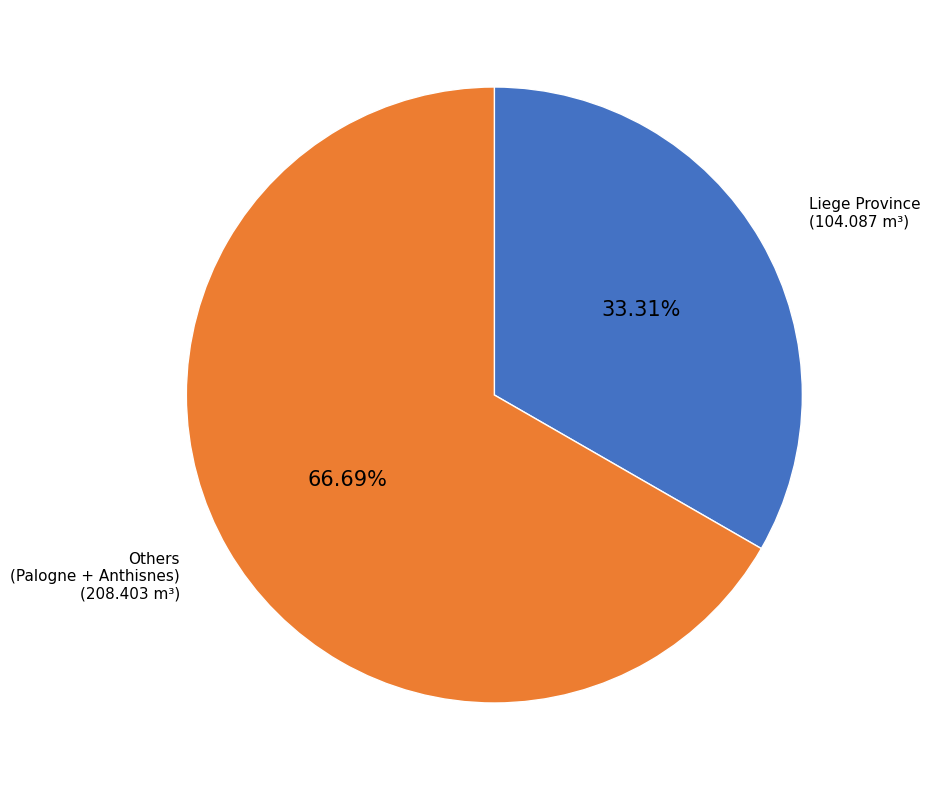

Approximately how many times larger is the value at Others (Palogne + Anthisnes) compared to Liege Province?

2.0